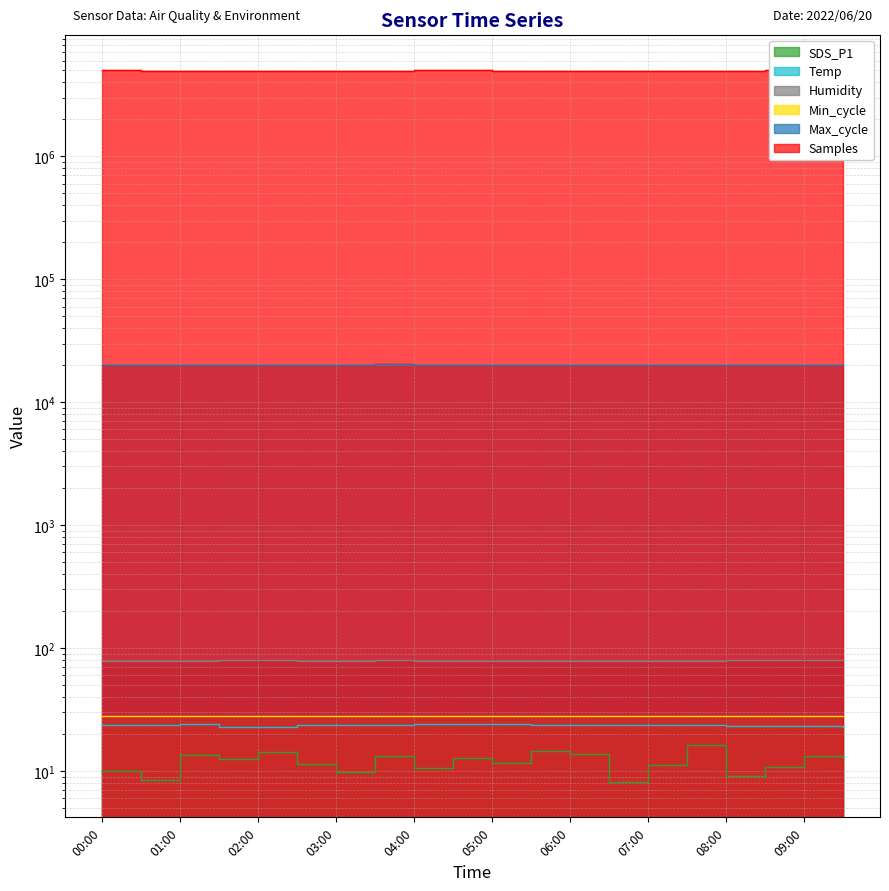

The Temp series shows 23.2 at 09:00. True or false?

True